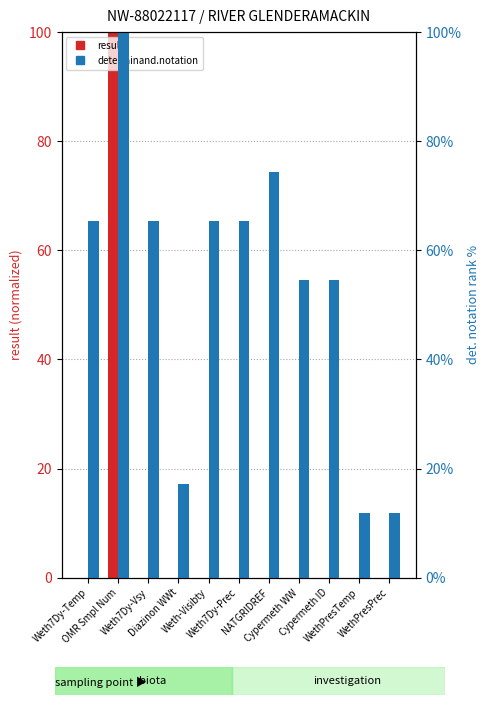

Reading left to right, transcribe all the data shown in this chart.

result: Weth7Dy-Temp=0.0	OMR Smpl Num=100.0	Weth7Dy-Vsy=0.0	Diazinon WWt=0.0	Weth-Visibty=0.0	Weth7Dy-Prec=0.0	NATGRIDREF=0.0	Cypermeth WW=0.0	Cypermeth ID=0.0	WethPresTemp=0.0	WethPresPrec=0.0
determinand.notation: Weth7Dy-Temp=65.4	OMR Smpl Num=100.0	Weth7Dy-Vsy=65.4	Diazinon WWt=17.3	Weth-Visibty=65.3	Weth7Dy-Prec=65.3	NATGRIDREF=74.4	Cypermeth WW=54.5	Cypermeth ID=54.5	WethPresTemp=11.8	WethPresPrec=11.8